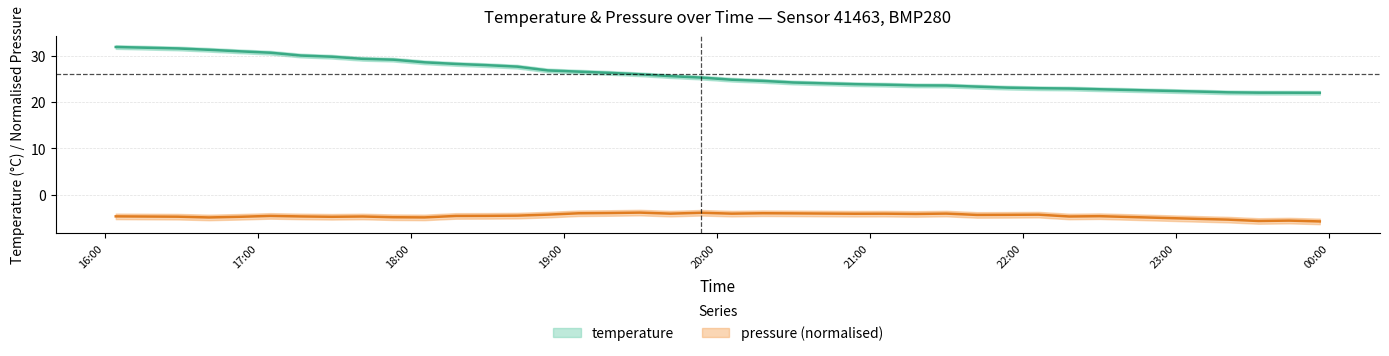

Where is pressure nearest to the value -4?

2022-08-04T20:29:55